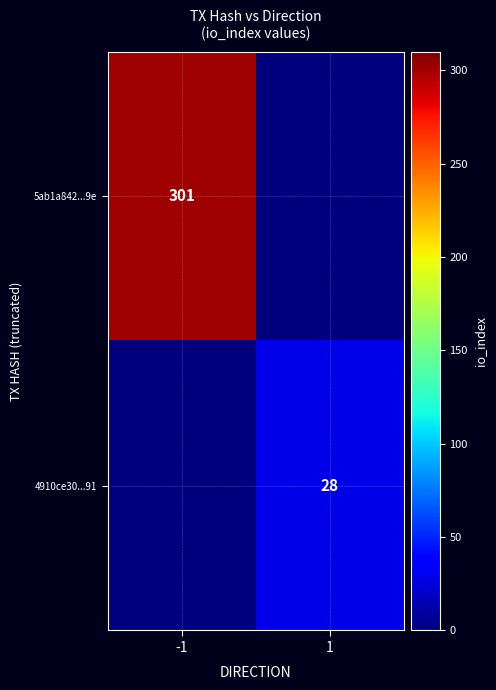

At which category is the sum across all series the highest?

-1